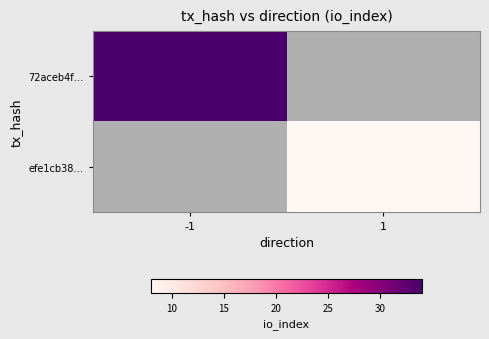

Count the number of data series in this chart.

2